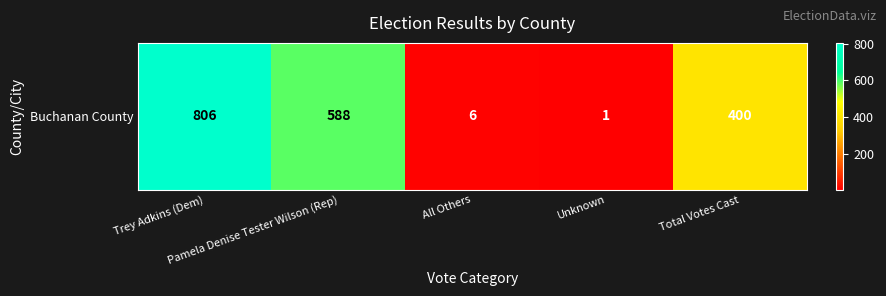

At which category does the chart reach its peak across all series?

Trey Adkins (Dem)